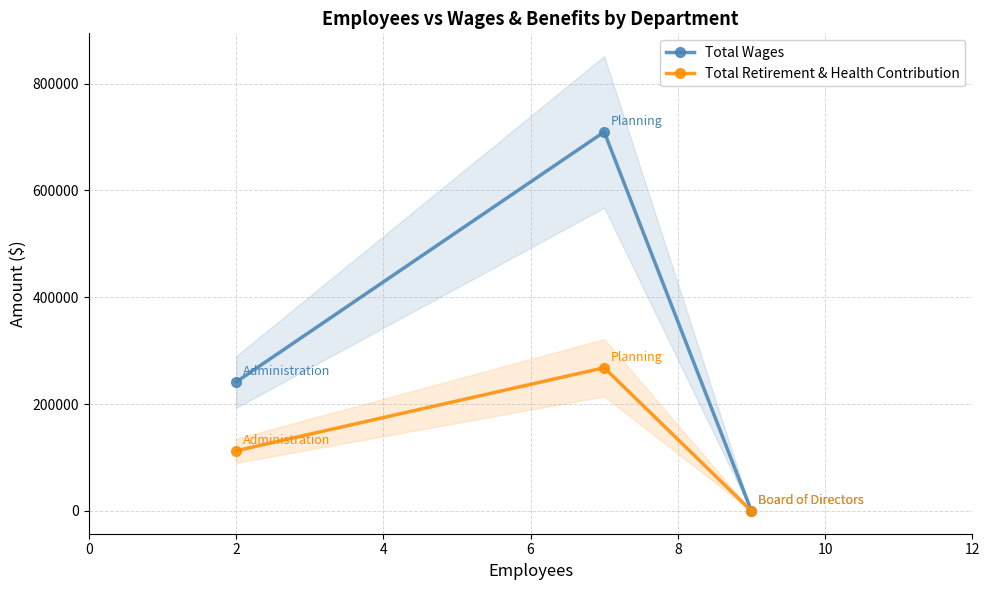

Which series has the widest spread of values?

Total Wages